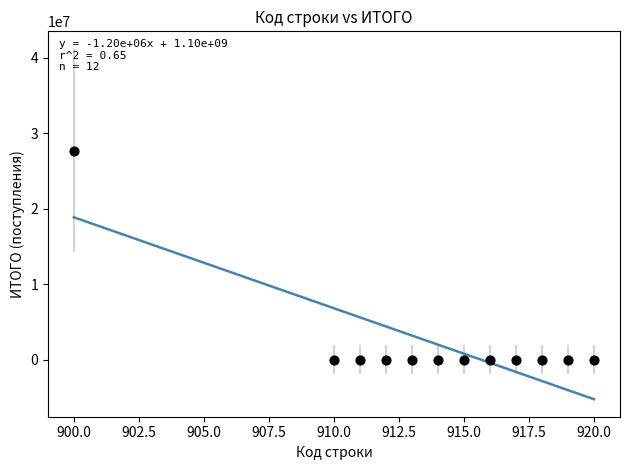

What is the average X value?

913.8